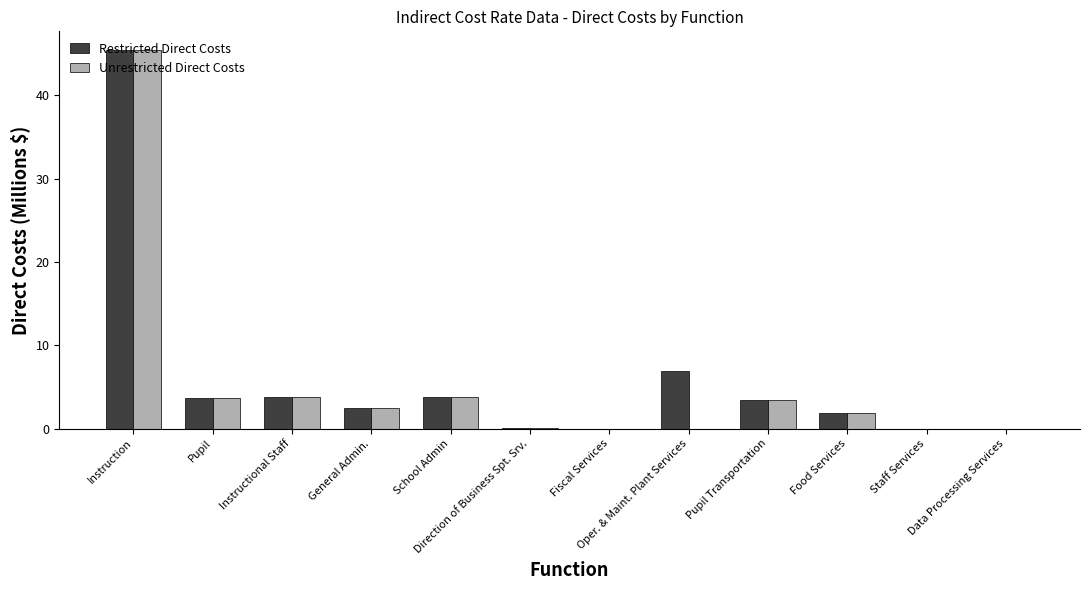

What is the sum of all Unrestricted Direct Costs values?

64.5